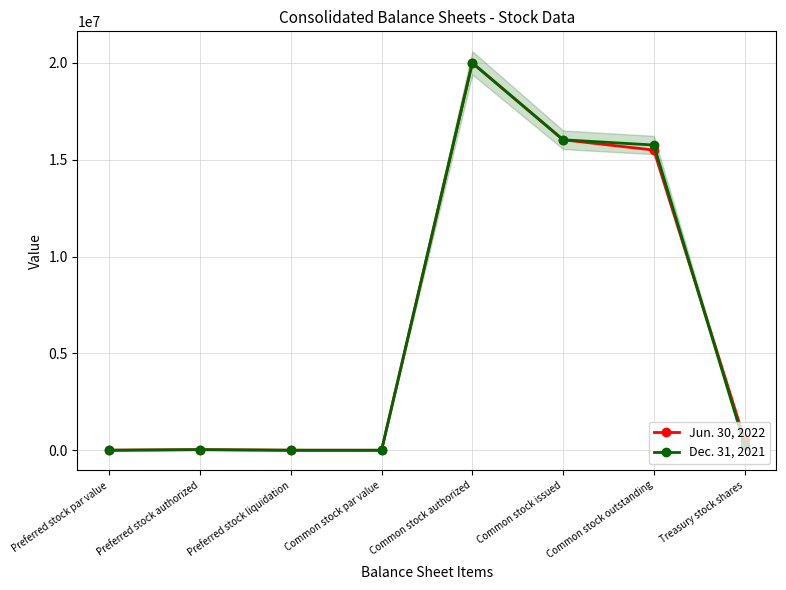

Which series has the largest total across all categories?

Jun. 30, 2022